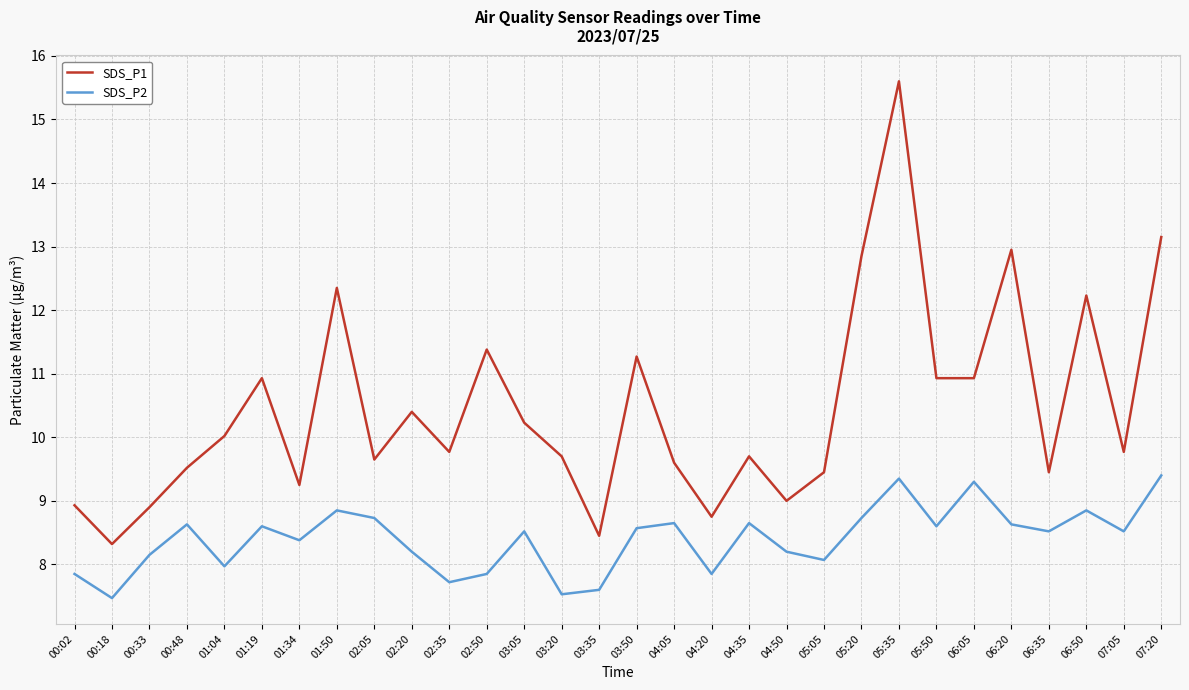

The SDS_P1 series shows 16.8 at 05:05. True or false?

False